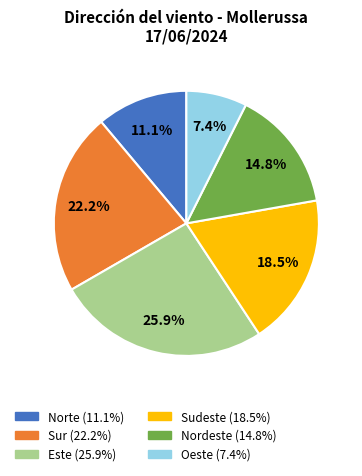

To the nearest percent, what is the difference between the largest and smallest slice percentages?

19%